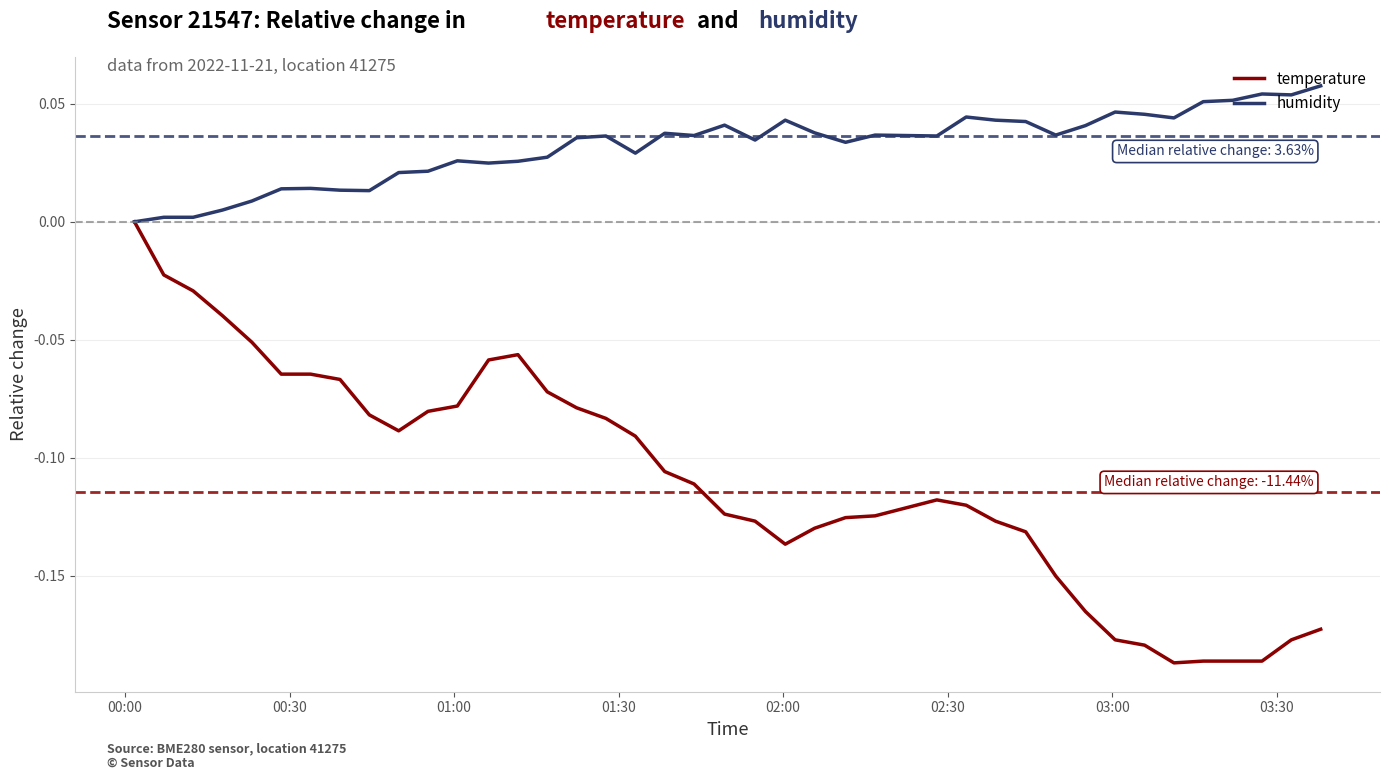

Which series has the largest total across all categories?

humidity